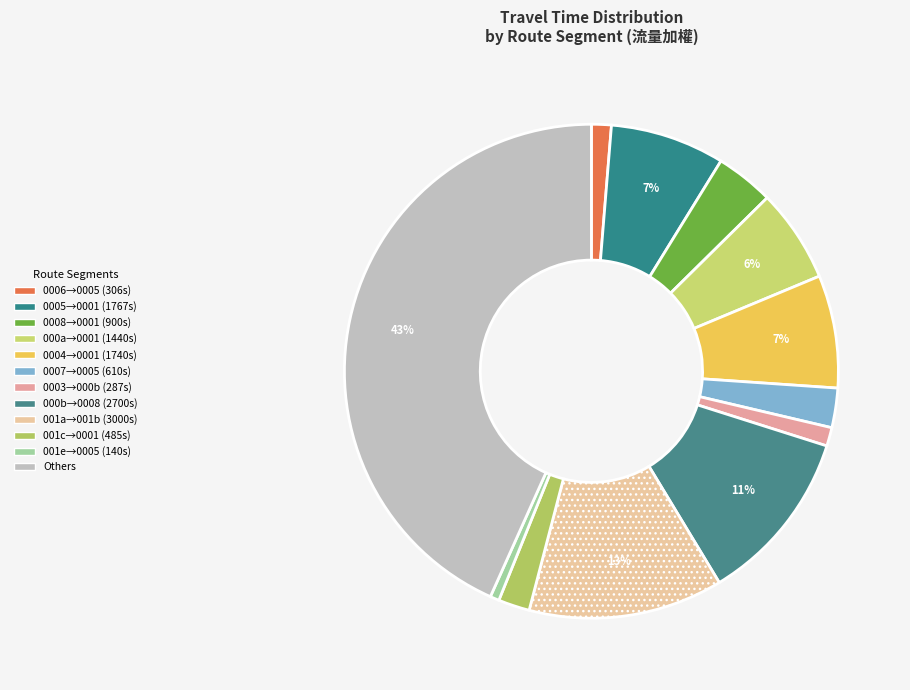

How many slices are in this pie chart?

12